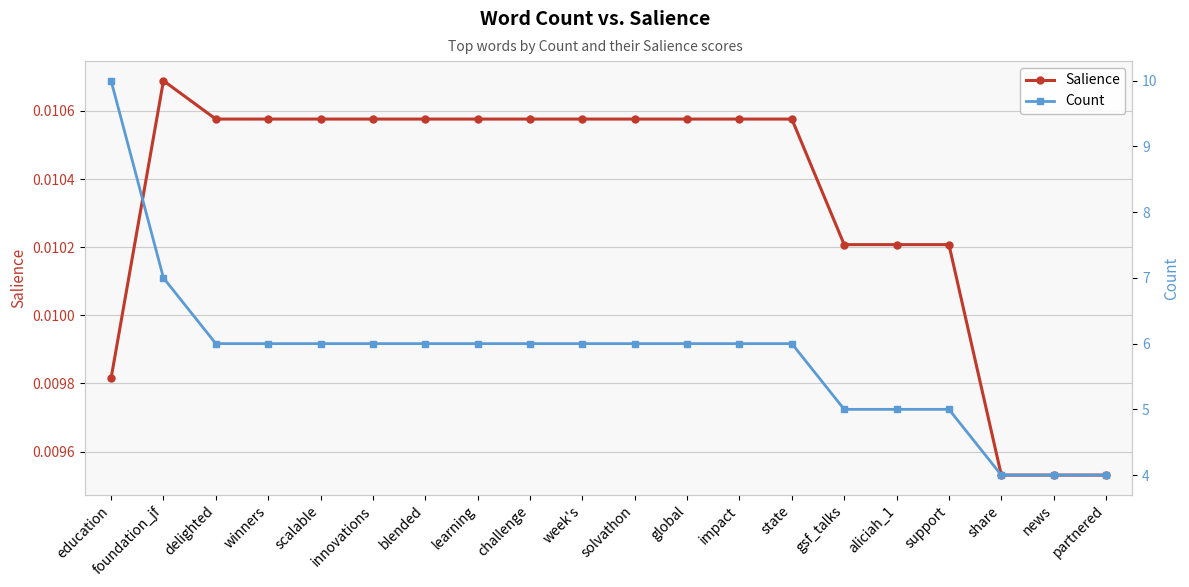

Reading left to right, list all the values displayed in this chart.

Salience: 0.0	0.0	0.0	0.0	0.0	0.0	0.0	0.0	0.0	0.0	0.0	0.0	0.0	0.0	0.0	0.0	0.0	0.0	0.0	0.0
Count: 10.0	7.0	6.0	6.0	6.0	6.0	6.0	6.0	6.0	6.0	6.0	6.0	6.0	6.0	5.0	5.0	5.0	4.0	4.0	4.0